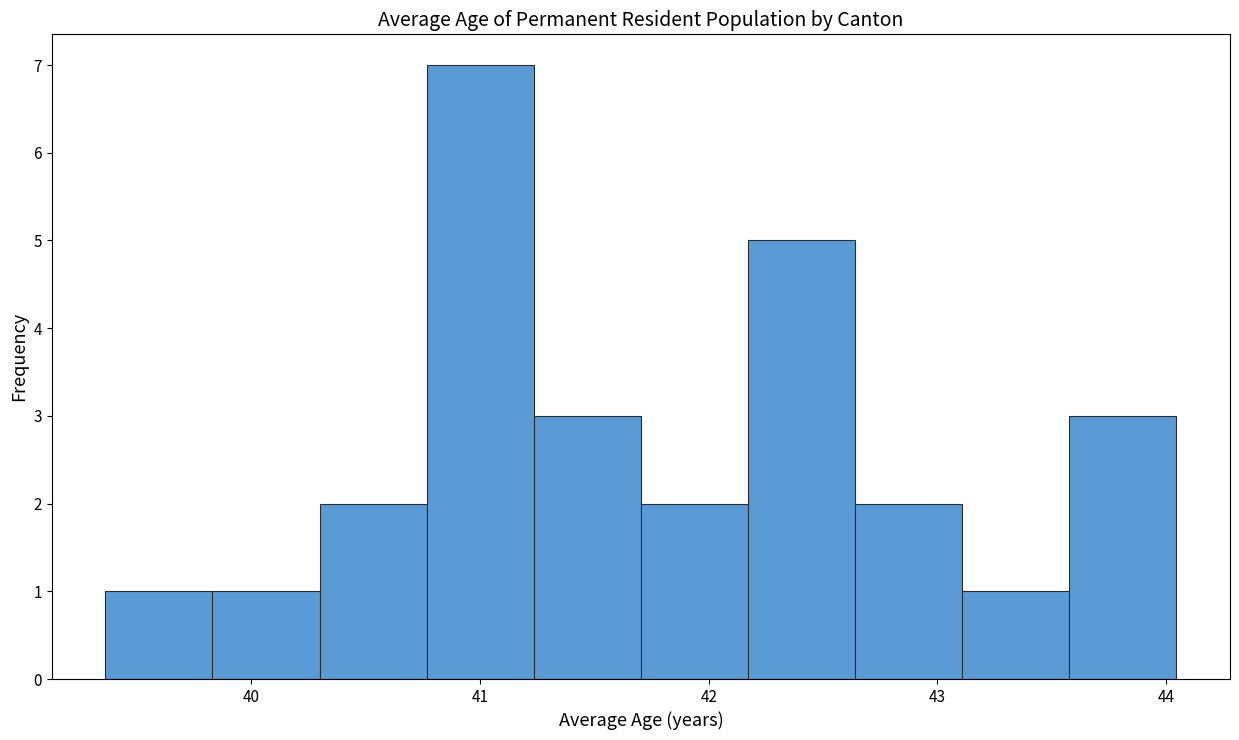

What is the height of the bar covering 41.7 to 42.2 on the x-axis? Neither the bar edges nor the heights are printed on the chart, so give them approximately, as read against the axes.

2